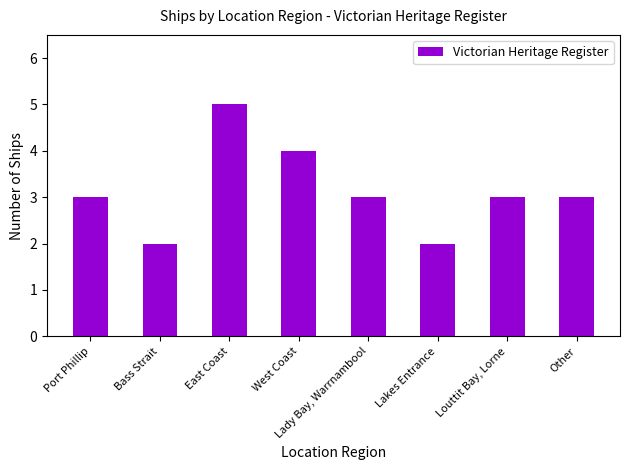

How many series are shown in this chart?

1